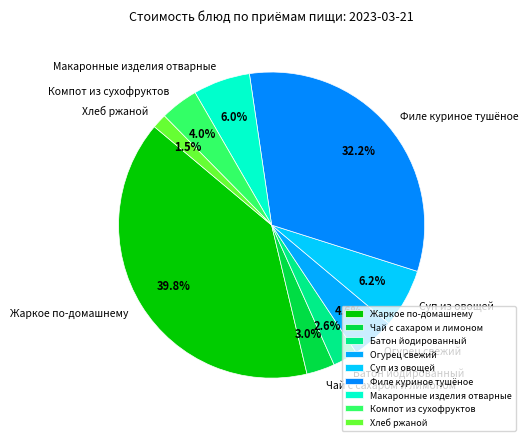

How many slices are in this pie chart?

9